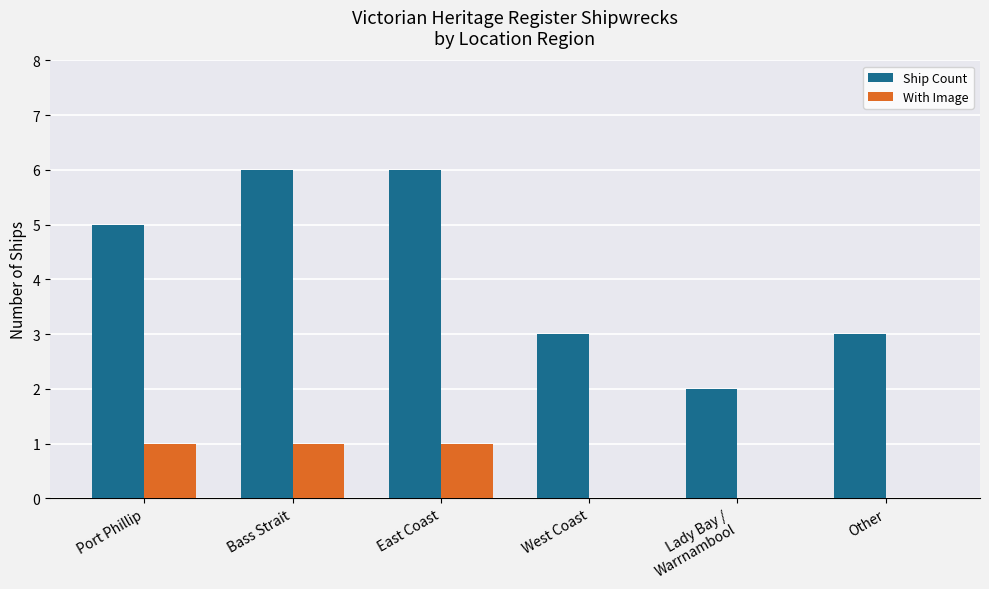

What is the maximum value shown in the chart?

6